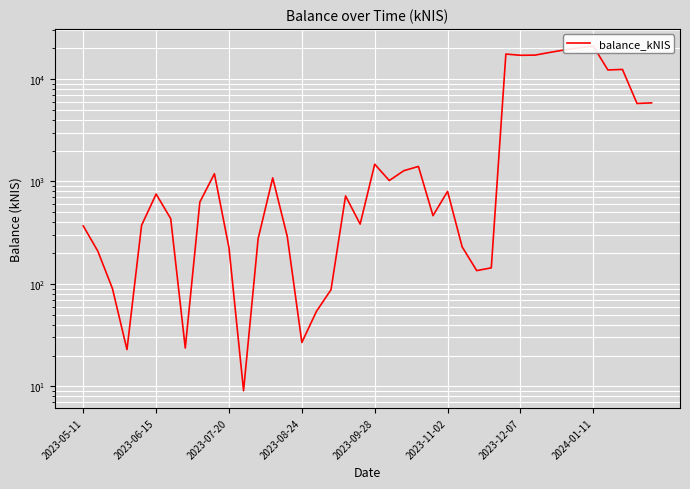

What is the value of the 26th point from the left?

800.7